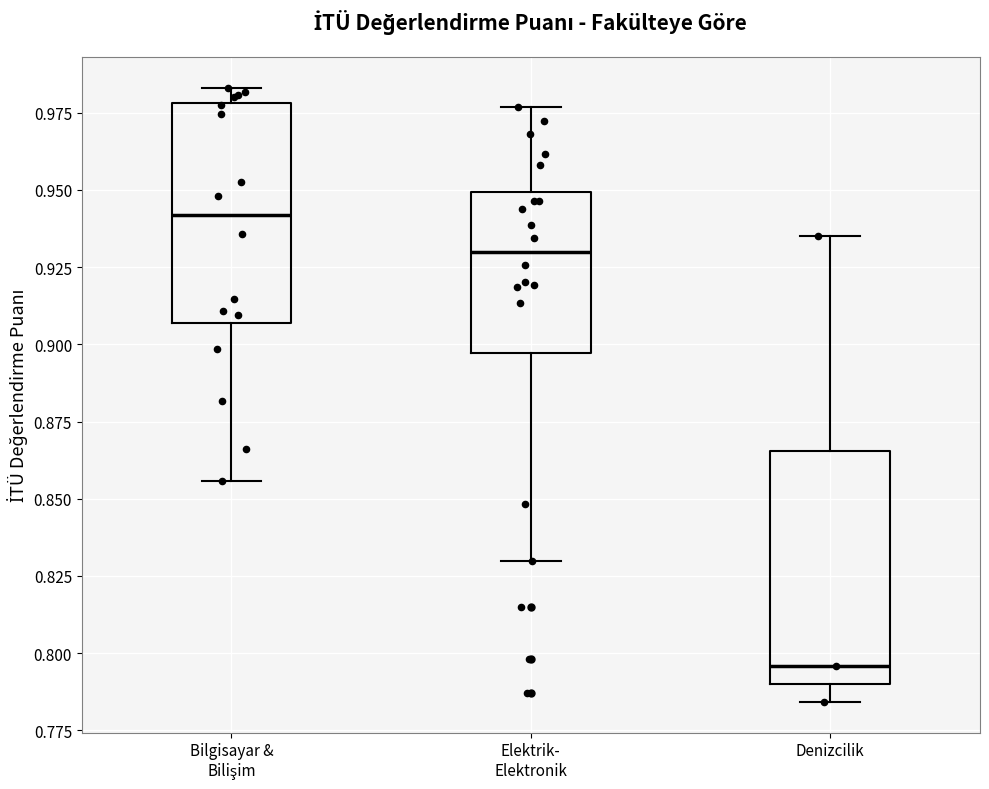

Reading left to right, read every box against the y-axis: the position of its median line, the range the box covers, and the ends of its whiskers. The values are not printed on the chart, so give them approximately, as read against the axis.

Bilgisayar & Bilişim: median 0.940, box 0.905 to 0.980, whiskers 0.855 to 0.985
Elektrik- Elektronik: median 0.930, box 0.895 to 0.950, whiskers 0.830 to 0.975
Denizcilik: median 0.795, box 0.790 to 0.865, whiskers 0.785 to 0.935